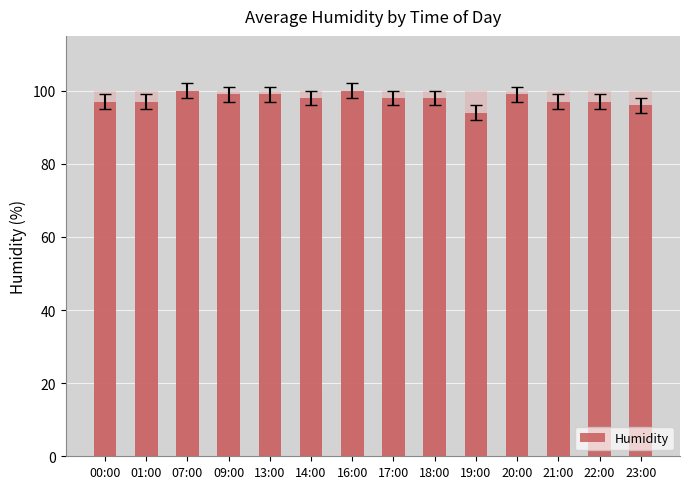

Reading left to right, transcribe all the data shown in this chart.

97	97	100	99	99	98	100	98	98	94	99	97	97	96